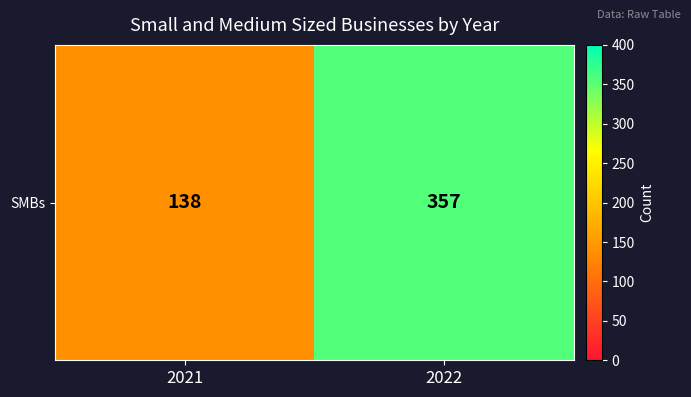

What is the difference between the maximum and minimum values?

219